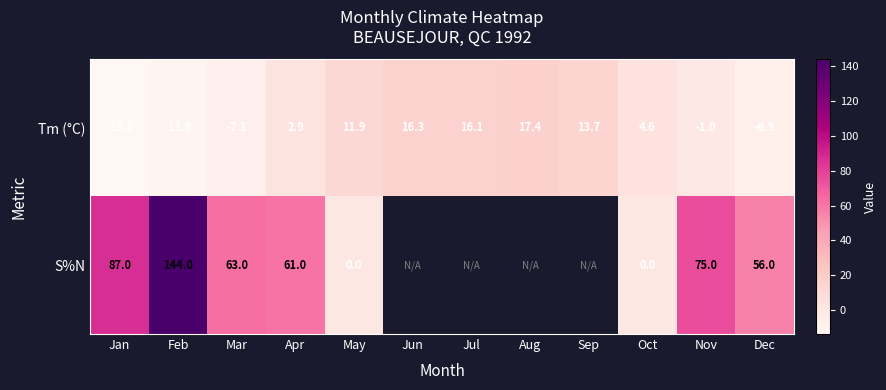

What is the difference between the Tm (°C) values at Mar and Oct?

11.7